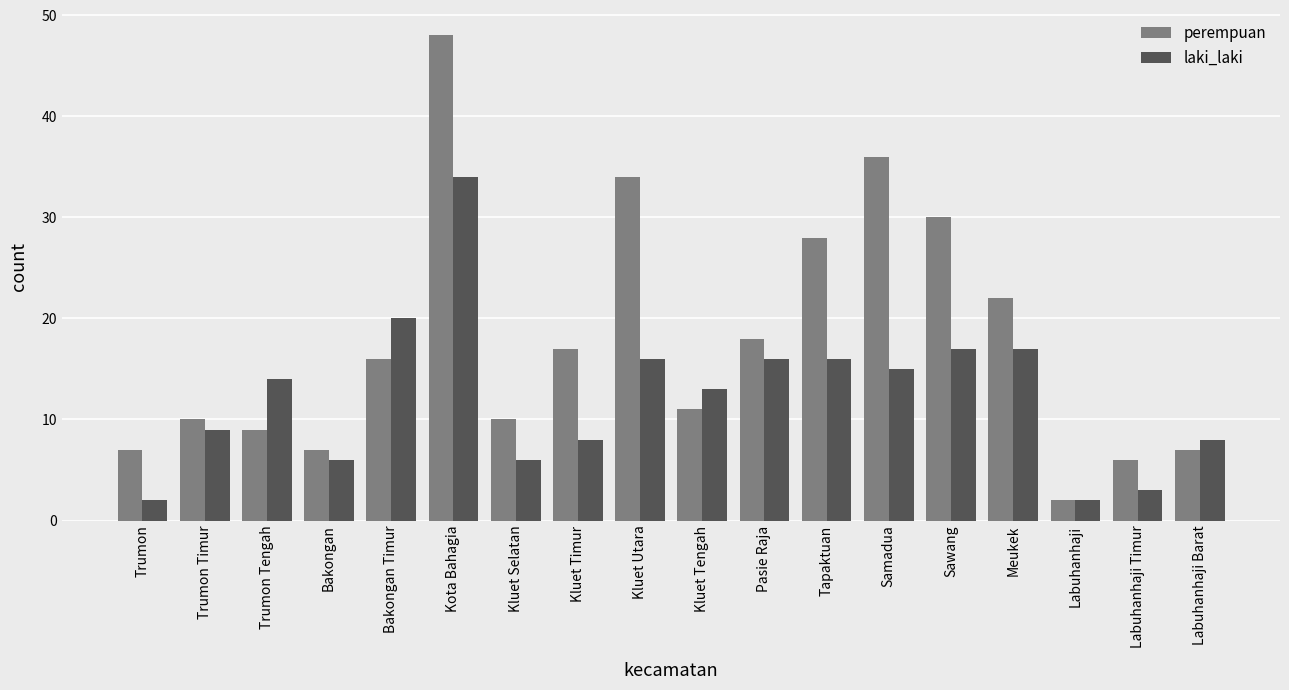

At which category is the sum across all series the highest?

Kota Bahagia